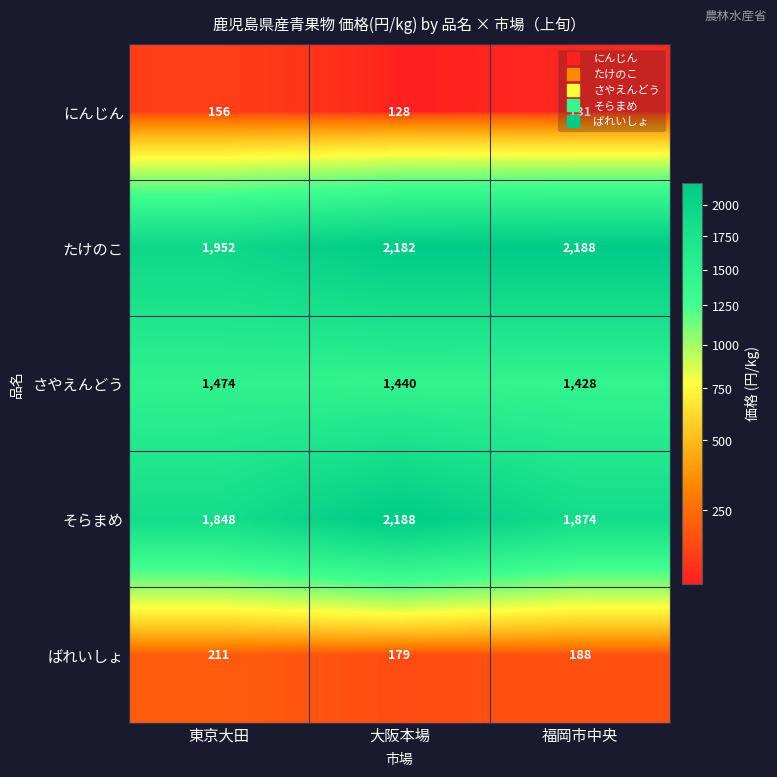

Rank the series at 東京大田 from highest to lowest value.

たけのこ, そらまめ, さやえんどう, ばれいしょ, にんじん